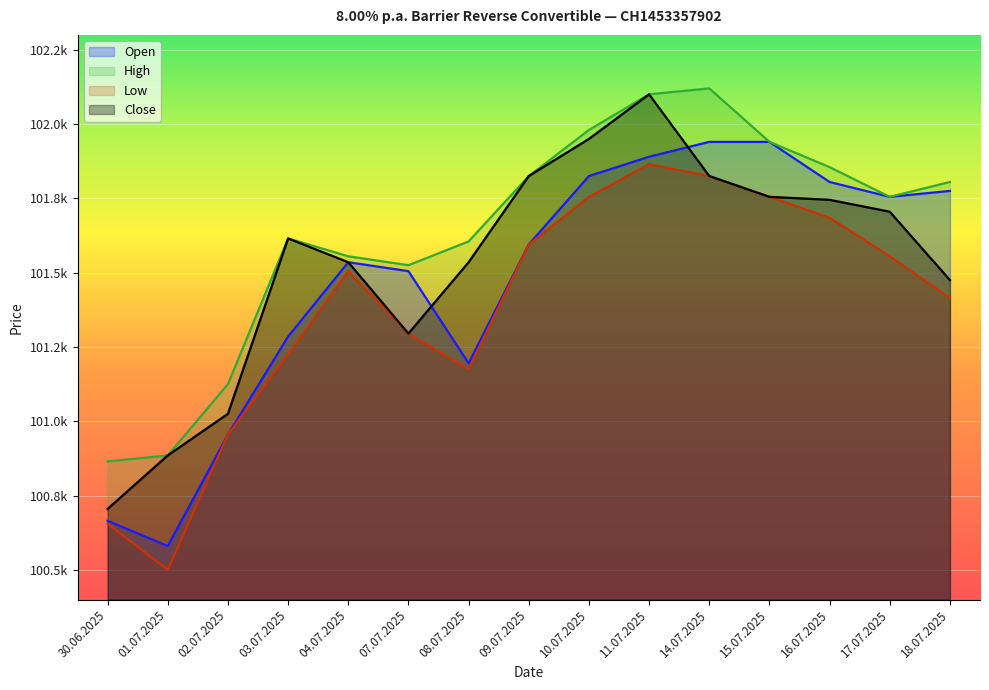

Rank the series by their maximum value, from highest to lowest.

High, Close, Open, Low